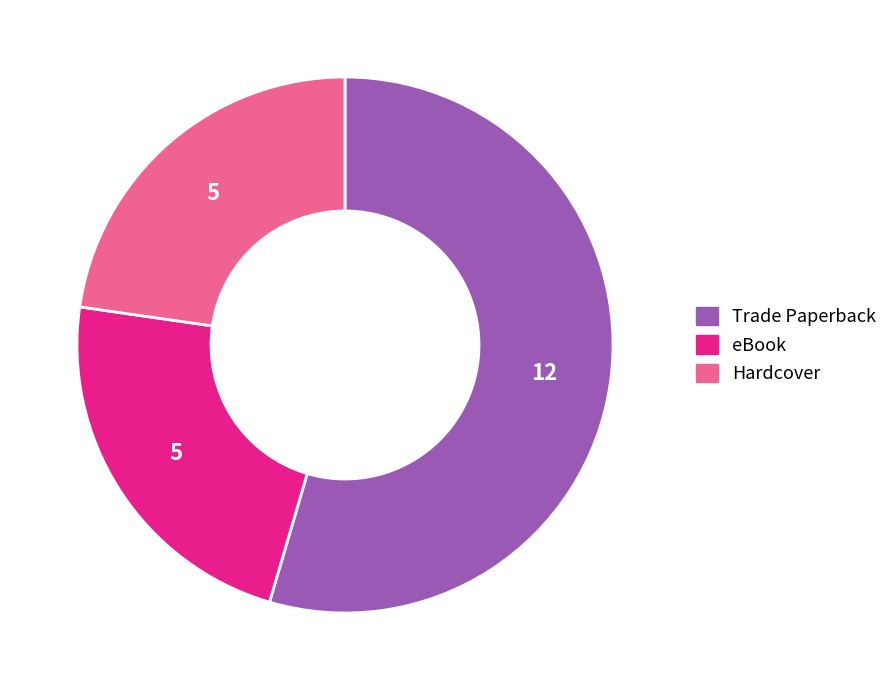

What is the largest slice in the pie chart?

Trade Paperback